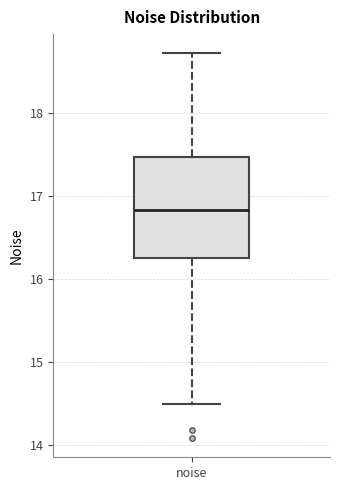

Where does the upper whisker of the box for noise end on the y-axis? The values are not printed on the chart, so give them approximately, as read against the axis.

18.7